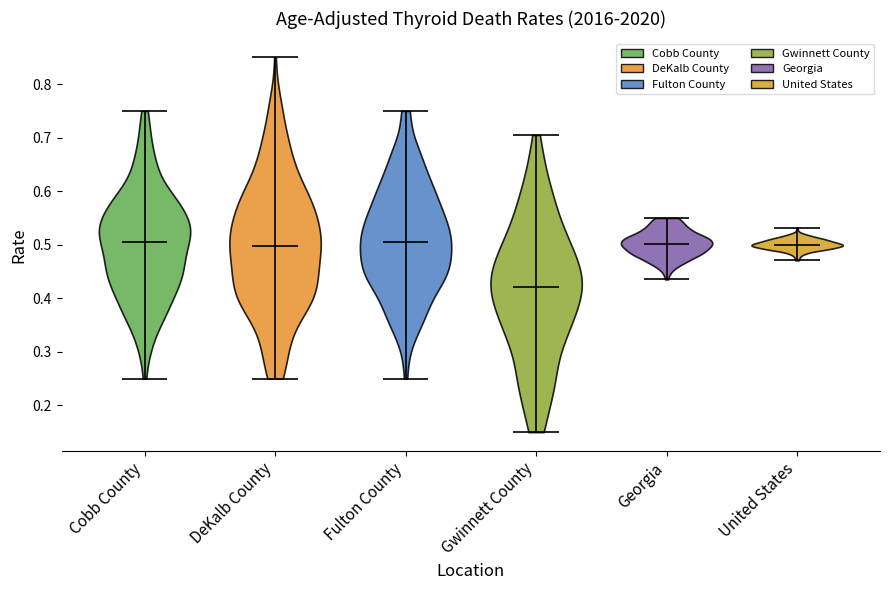

Which violin has the lowest median line?

Gwinnett County